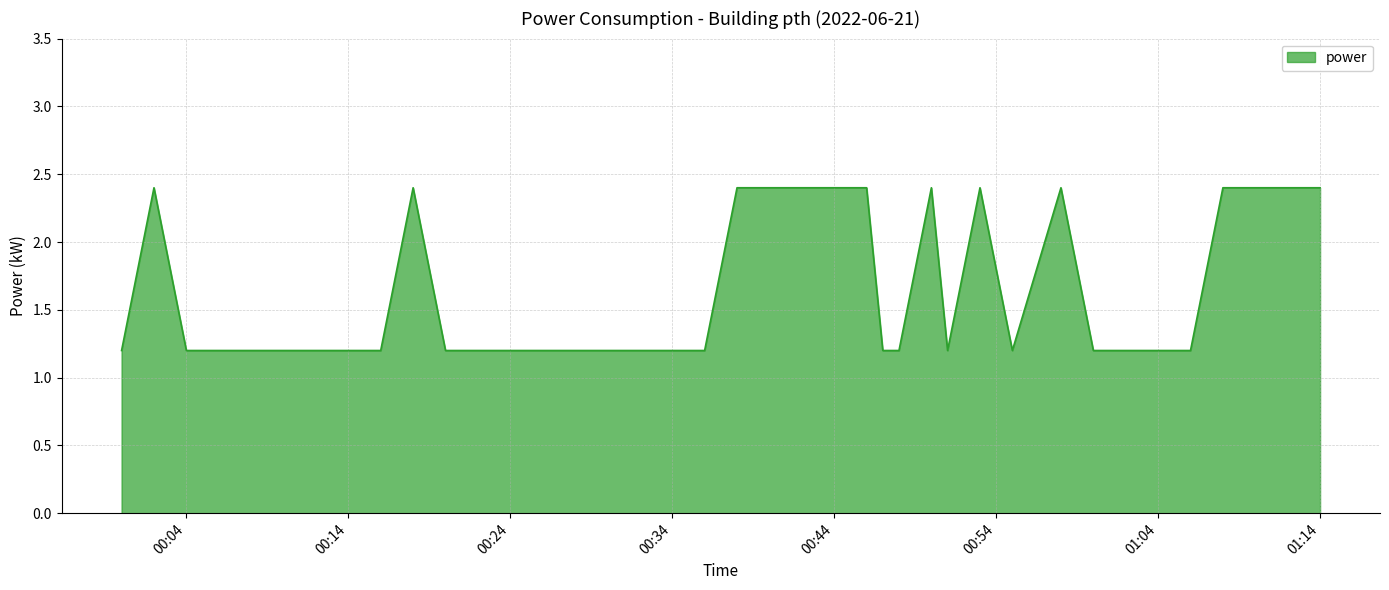

What is the minimum value shown in the chart?

1.2